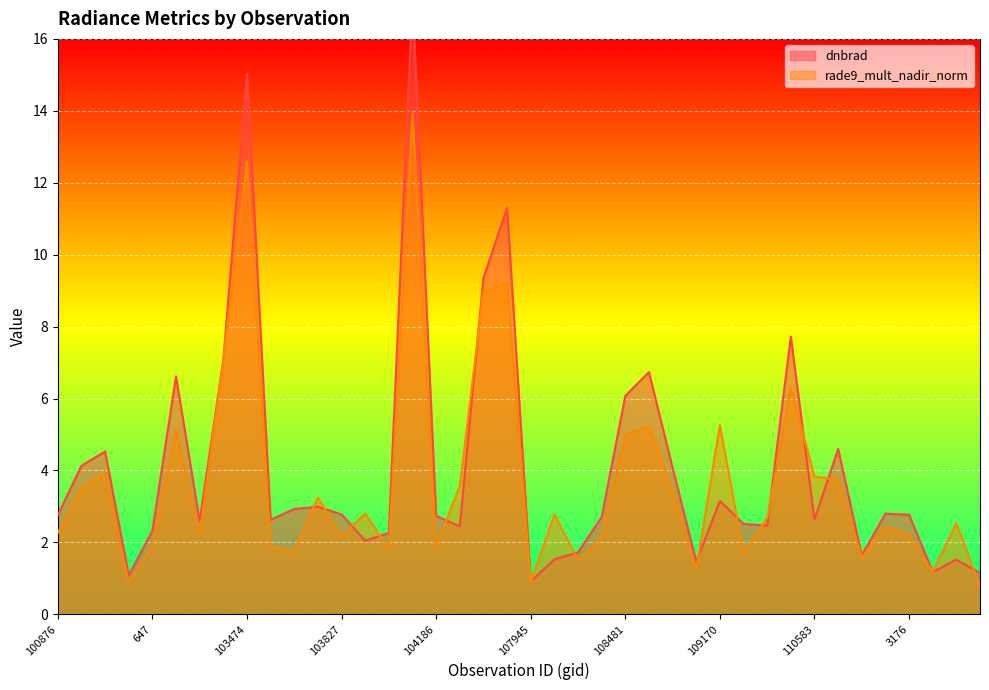

Reading left to right, what are all the values shown in this chart?

dnbrad: 2.8	4.1	4.5	1.1	2.3	6.6	2.6	7.1	15.0	2.6	2.9	3.0	2.8	2.0	2.3	17.1	2.7	2.4	9.3	11.3	0.9	1.5	1.7	2.7	6.1	6.7	4.1	1.5	3.2	2.5	2.5	7.7	2.6	4.6	1.6	2.8	2.8	1.2	1.5	1.2
rade9_mult_nadir_norm: 2.3	3.5	3.9	0.9	1.9	5.1	2.2	7.1	12.6	1.9	1.8	3.2	2.2	2.8	1.8	13.9	1.9	3.6	9.0	9.2	0.9	2.8	1.5	2.2	5.0	5.2	3.5	1.2	5.3	1.7	2.7	6.3	3.8	3.7	1.6	2.4	2.2	1.2	2.5	0.8